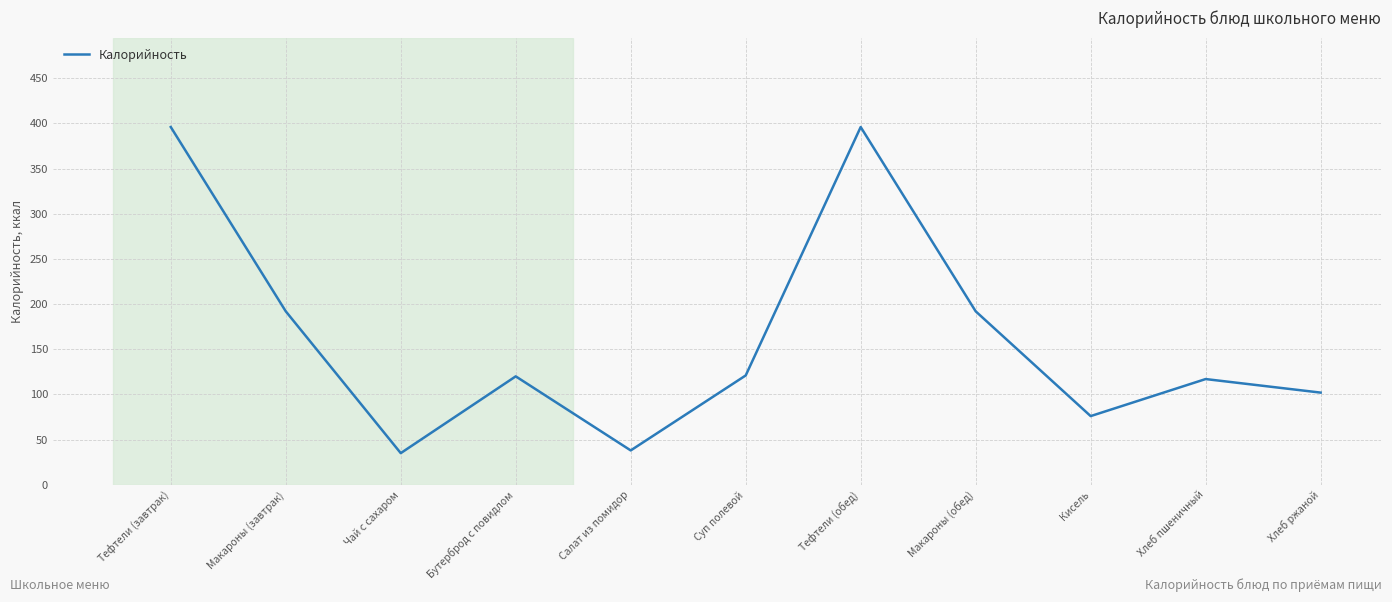

What is the minimum value shown in the chart?

35